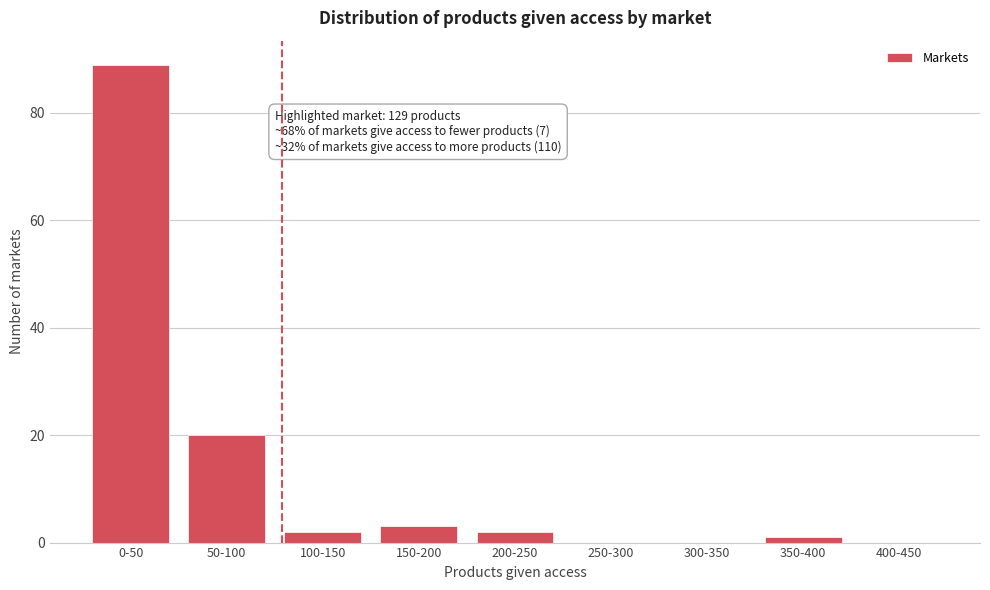

What is the sum of all values?

117